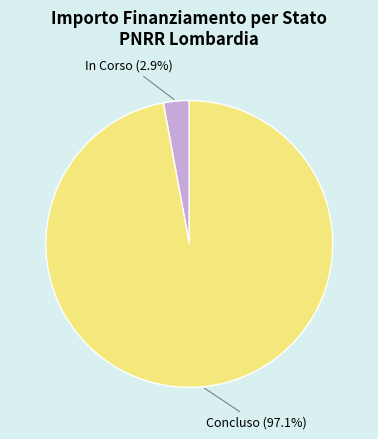

Count the number of slices in the pie.

2